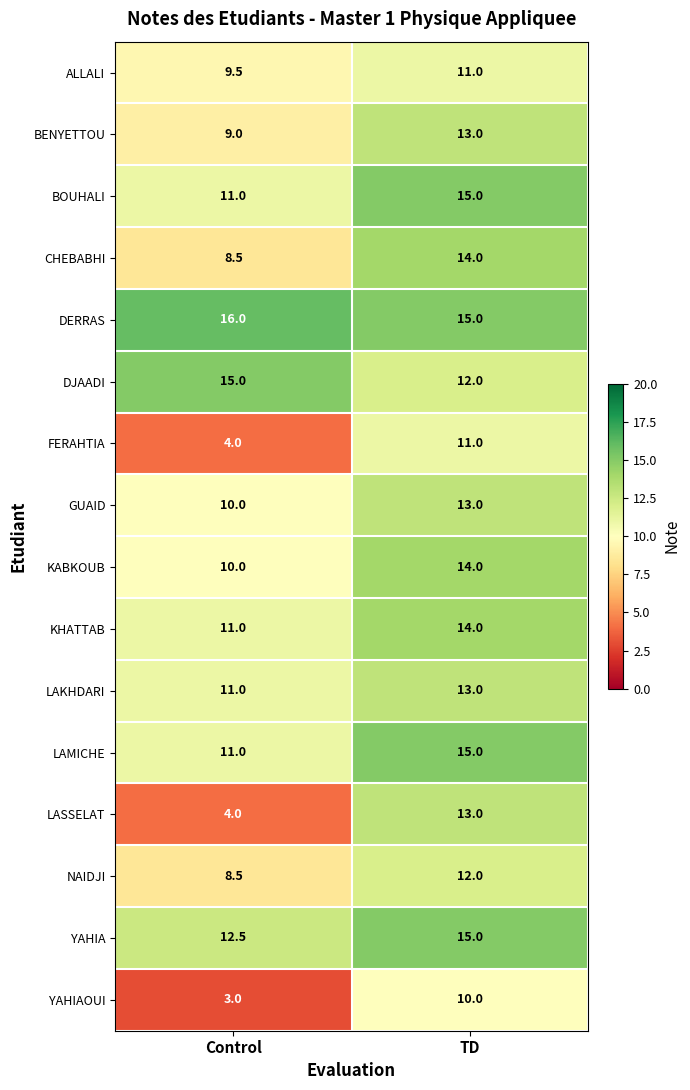

Which series has the widest spread of values?

LASSELAT